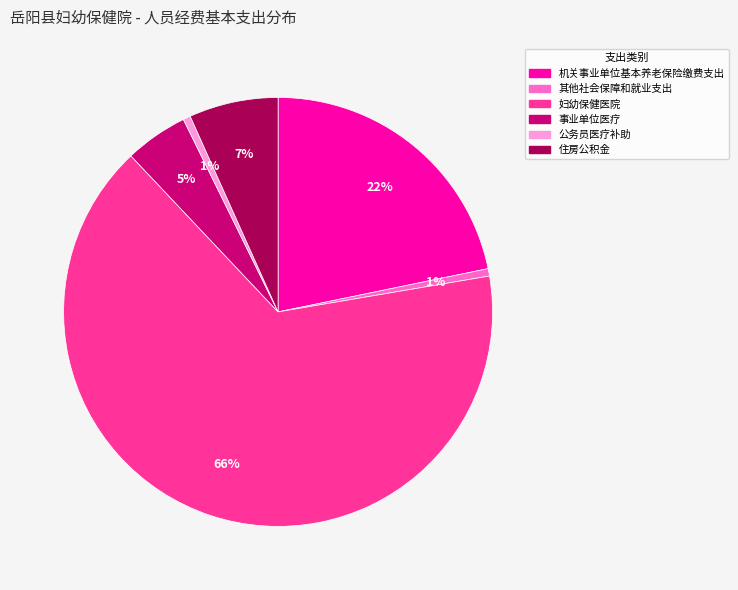

True or false: 公务员医疗补助 accounts for 1% of the total.

True